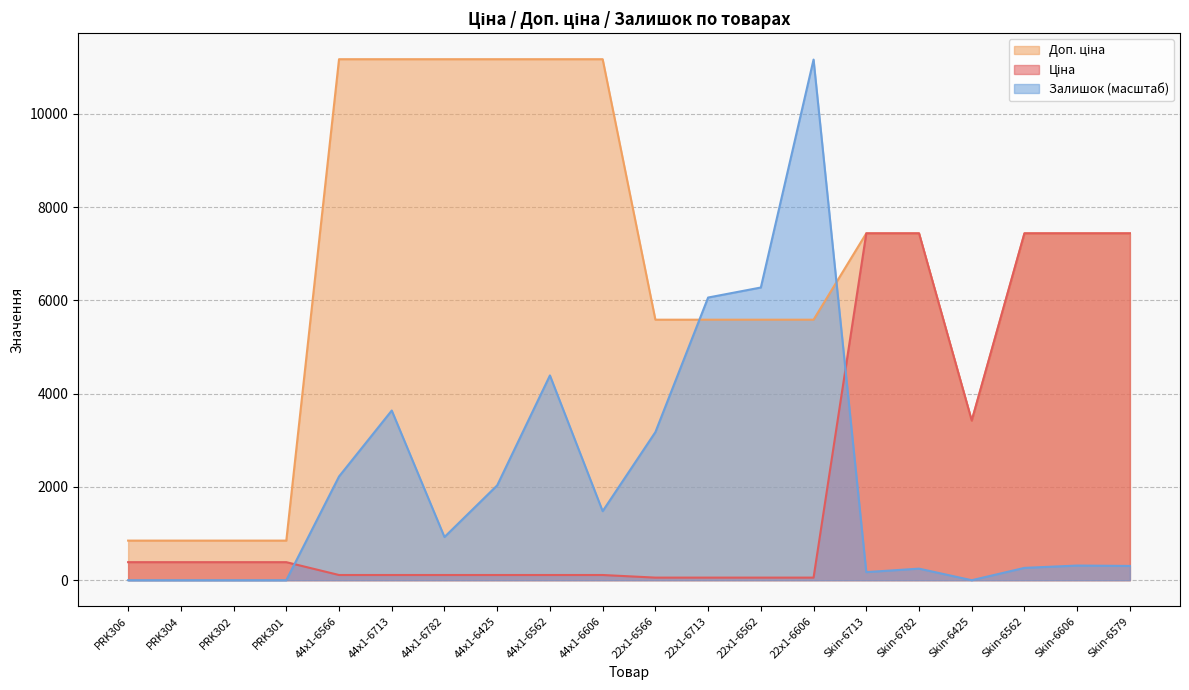

What is the average value of the Доп. ціна series?

6667.6